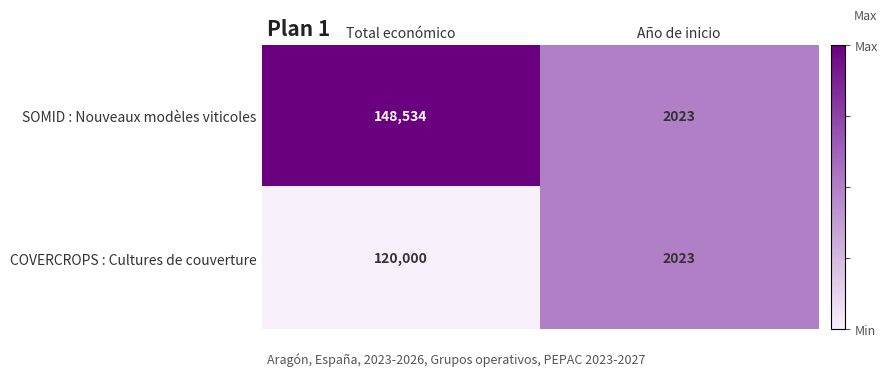

What is the maximum value shown in the chart?

148534